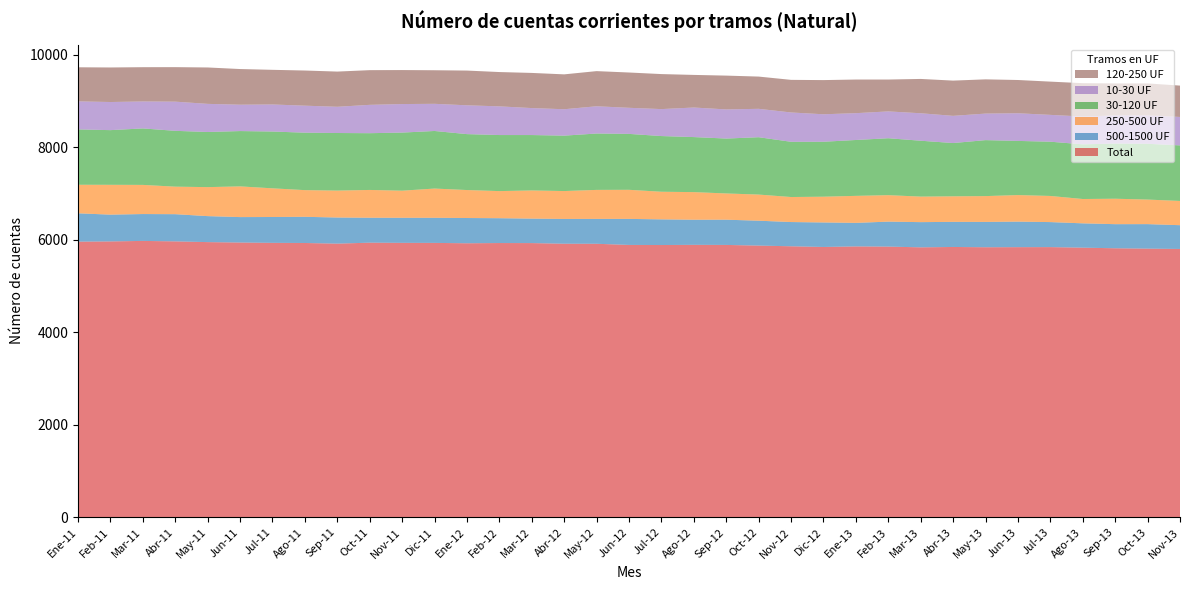

Reading left to right, what are all the values shown in this chart?

Total: Ene-11=5960	Feb-11=5965	Mar-11=5976	Abr-11=5966	May-11=5950	Jun-11=5941	Jul-11=5934	Ago-11=5931	Sep-11=5917	Oct-11=5938	Nov-11=5934	Dic-11=5933	Ene-12=5925	Feb-12=5930	Mar-12=5929	Abr-12=5915	May-12=5914	Jun-12=5889	Jul-12=5887	Ago-12=5891	Sep-12=5889	Oct-12=5875	Nov-12=5860	Dic-12=5845	Ene-13=5857	Feb-13=5853	Mar-13=5837	Abr-13=5845	May-13=5839	Jun-13=5841	Jul-13=5842	Ago-13=5830	Sep-13=5817	Oct-13=5809	Nov-13=5802
500-1500 UF: Ene-11=613	Feb-11=579	Mar-11=581	Abr-11=588	May-11=562	Jun-11=550	Jul-11=559	Ago-11=566	Sep-11=565	Oct-11=539	Nov-11=542	Dic-11=543	Ene-12=546	Feb-12=537	Mar-12=529	Abr-12=536	May-12=538	Jun-12=563	Jul-12=555	Ago-12=543	Sep-12=546	Oct-12=538	Nov-12=524	Dic-12=530	Ene-13=509	Feb-13=540	Mar-13=545	Abr-13=543	May-13=548	Jun-13=552	Jul-13=541	Ago-13=526	Sep-13=521	Oct-13=530	Nov-13=514
250-500 UF: Ene-11=617	Feb-11=645	Mar-11=630	Abr-11=595	May-11=627	Jun-11=664	Jul-11=620	Ago-11=577	Sep-11=582	Oct-11=601	Nov-11=586	Dic-11=632	Ene-12=605	Feb-12=586	Mar-12=609	Abr-12=603	May-12=627	Jun-12=629	Jul-12=597	Ago-12=597	Sep-12=567	Oct-12=565	Nov-12=541	Dic-12=557	Ene-13=584	Feb-13=572	Mar-13=552	Abr-13=552	May-13=558	Jun-13=574	Jul-13=565	Ago-13=526	Sep-13=550	Oct-13=531	Nov-13=524
30-120 UF: Ene-11=1197	Feb-11=1182	Mar-11=1221	Abr-11=1207	May-11=1192	Jun-11=1196	Jul-11=1228	Ago-11=1242	Sep-11=1245	Oct-11=1227	Nov-11=1256	Dic-11=1245	Ene-12=1209	Feb-12=1212	Mar-12=1198	Abr-12=1198	May-12=1219	Jun-12=1209	Jul-12=1204	Ago-12=1190	Sep-12=1187	Oct-12=1240	Nov-12=1194	Dic-12=1188	Ene-13=1208	Feb-13=1231	Mar-13=1208	Abr-13=1152	May-13=1210	Jun-13=1171	Jul-13=1173	Ago-13=1182	Sep-13=1193	Oct-13=1206	Nov-13=1201
10-30 UF: Ene-11=606	Feb-11=608	Mar-11=583	Abr-11=631	May-11=608	Jun-11=570	Jul-11=585	Ago-11=584	Sep-11=567	Oct-11=613	Nov-11=617	Dic-11=587	Ene-12=623	Feb-12=620	Mar-12=583	Abr-12=571	May-12=589	Jun-12=564	Jul-12=583	Ago-12=639	Sep-12=630	Oct-12=614	Nov-12=634	Dic-12=594	Ene-13=580	Feb-13=580	Mar-13=594	Abr-13=588	May-13=574	Jun-13=598	Jul-13=580	Ago-13=601	Sep-13=609	Oct-13=615	Nov-13=615
120-250 UF: Ene-11=737	Feb-11=747	Mar-11=741	Abr-11=746	May-11=787	Jun-11=771	Jul-11=749	Ago-11=760	Sep-11=761	Oct-11=750	Nov-11=735	Dic-11=726	Ene-12=751	Feb-12=742	Mar-12=760	Abr-12=754	May-12=760	Jun-12=763	Jul-12=757	Ago-12=705	Sep-12=731	Oct-12=697	Nov-12=705	Dic-12=739	Ene-13=727	Feb-13=689	Mar-13=742	Abr-13=762	May-13=740	Jun-13=719	Jul-13=719	Ago-13=721	Sep-13=691	Oct-13=690	Nov-13=678